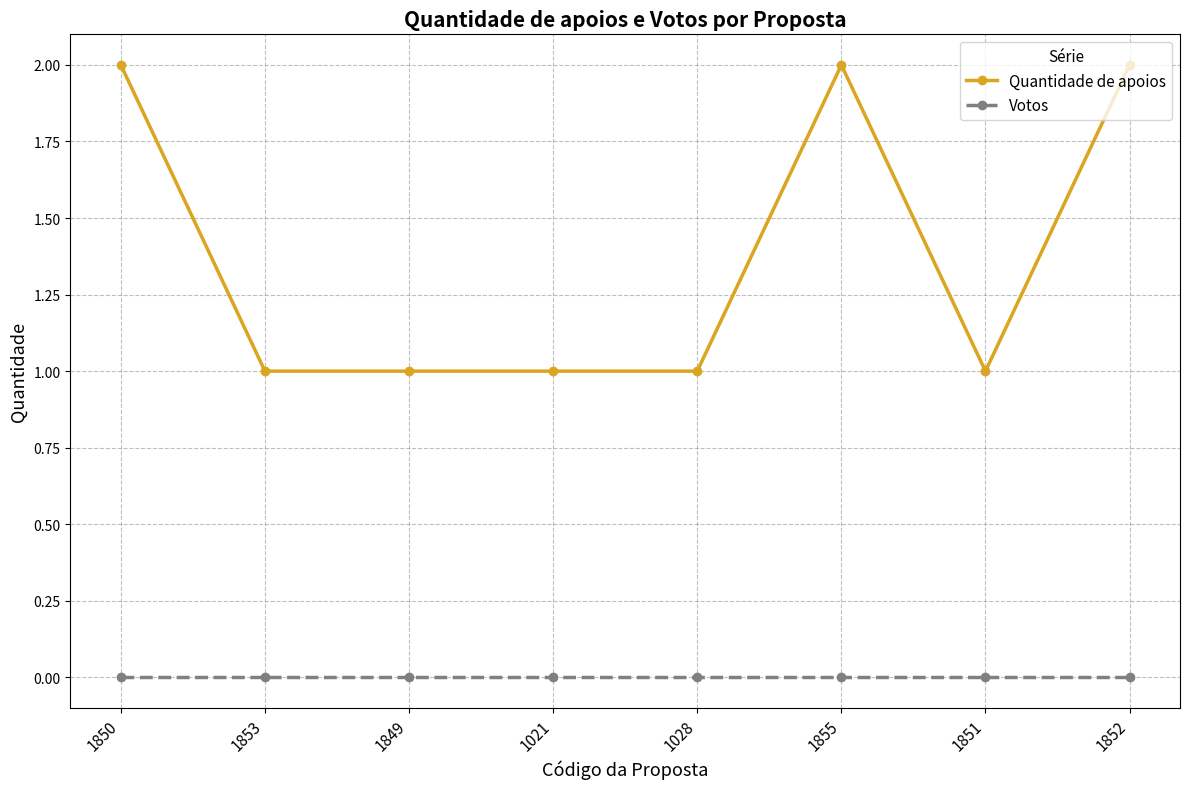

How many lines are shown in the chart?

2